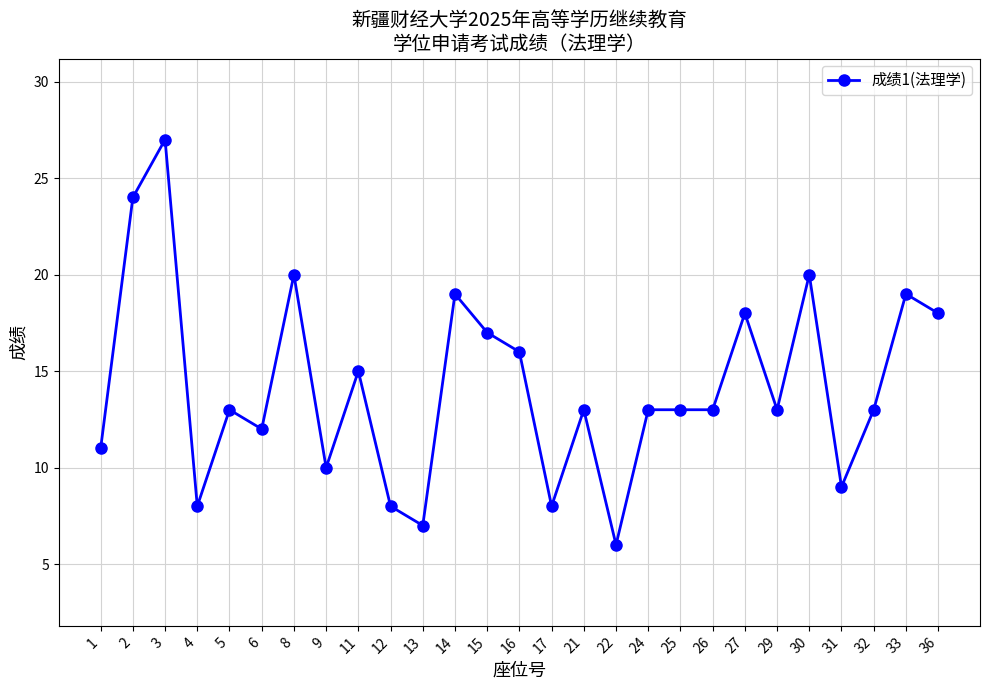

True or false: the data shows 6 at 22.

True